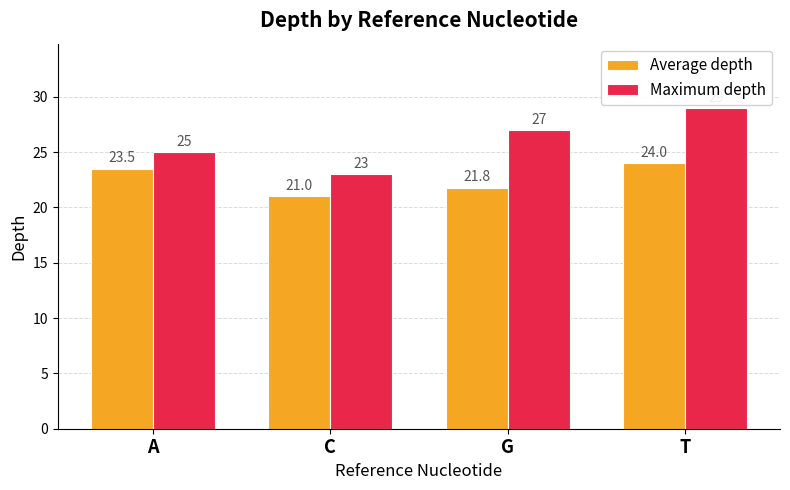

Rank the series at C from lowest to highest value.

Average depth, Maximum depth